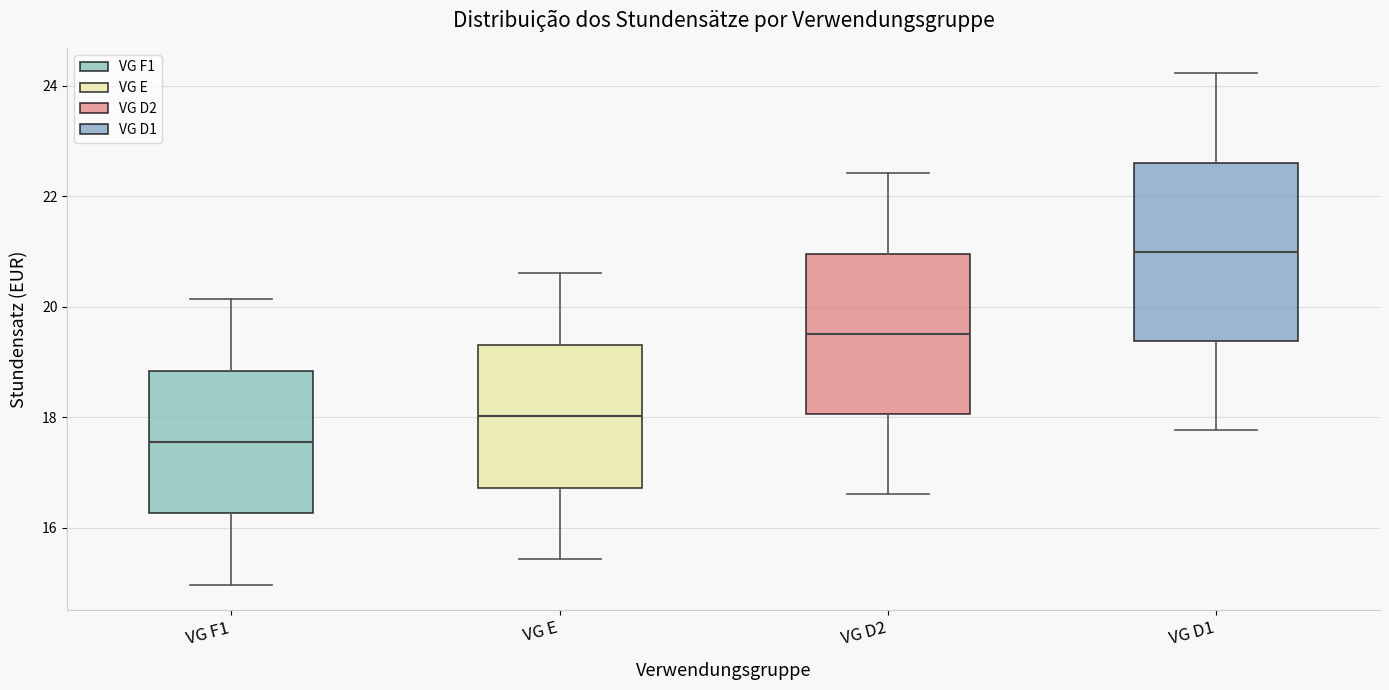

Reading left to right, read every box against the y-axis: the position of its median line, the range the box covers, and the ends of its whiskers. The values are not printed on the chart, so give them approximately, as read against the axis.

VG F1: median 17.6, box 16.2 to 18.8, whiskers 15.0 to 20.2
VG E: median 18.0, box 16.8 to 19.4, whiskers 15.4 to 20.6
VG D2: median 19.4, box 18.0 to 21.0, whiskers 16.6 to 22.4
VG D1: median 21.0, box 19.4 to 22.6, whiskers 17.8 to 24.2